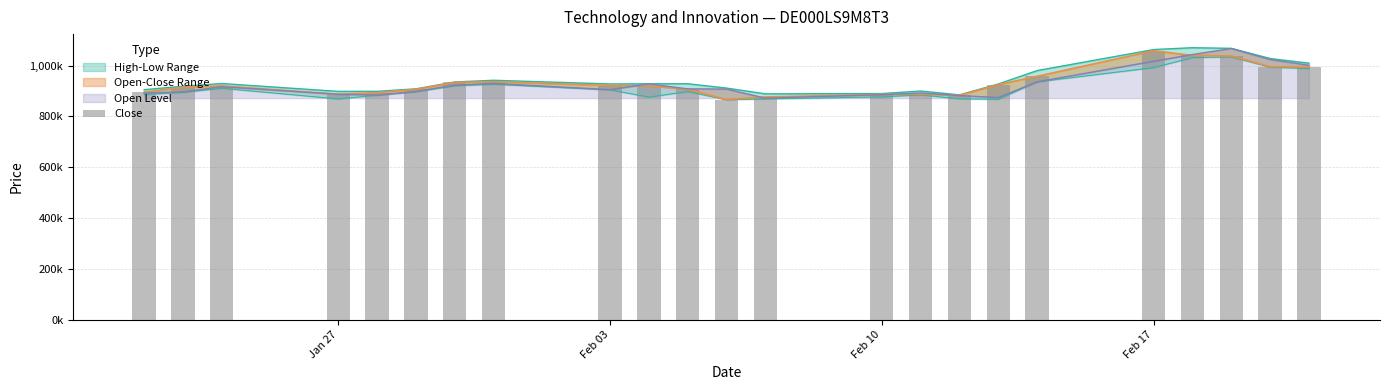

What is the sum of all values?

21453549